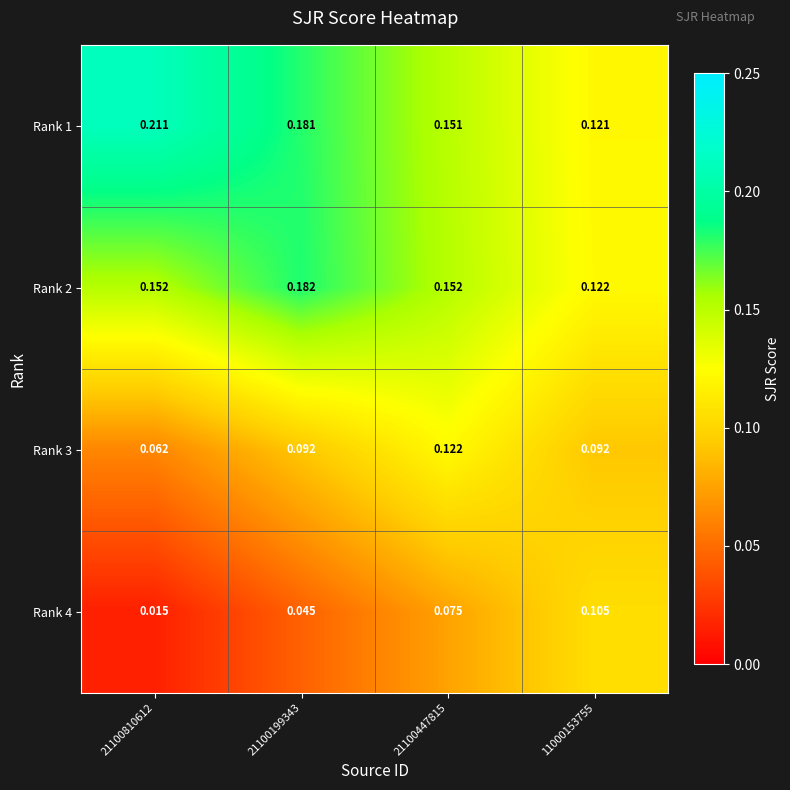

Is the value of Rank 3 at 21100199343 greater than the value of Rank 2 at 21100447815?

No